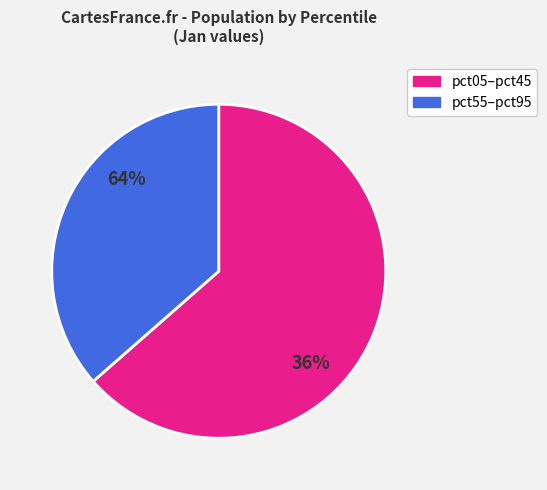

Does pct25 account for over 50% of the chart?

No